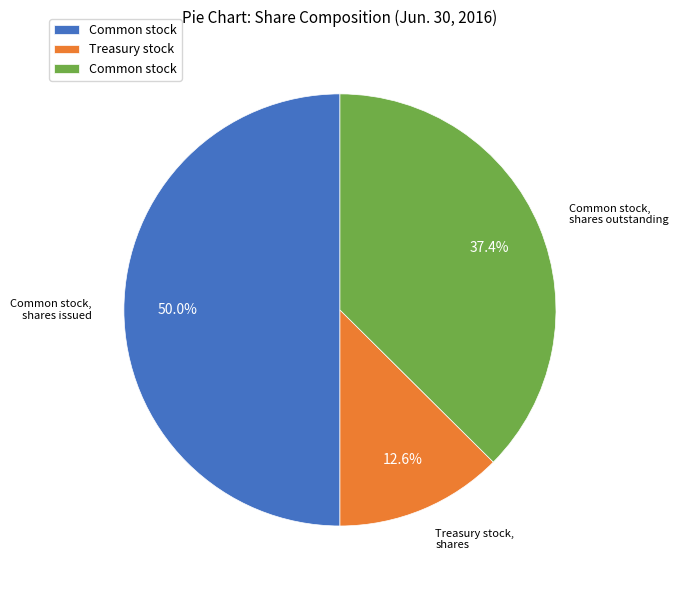

The Treasury stock, shares slice represents 13% of the pie. True or false?

True